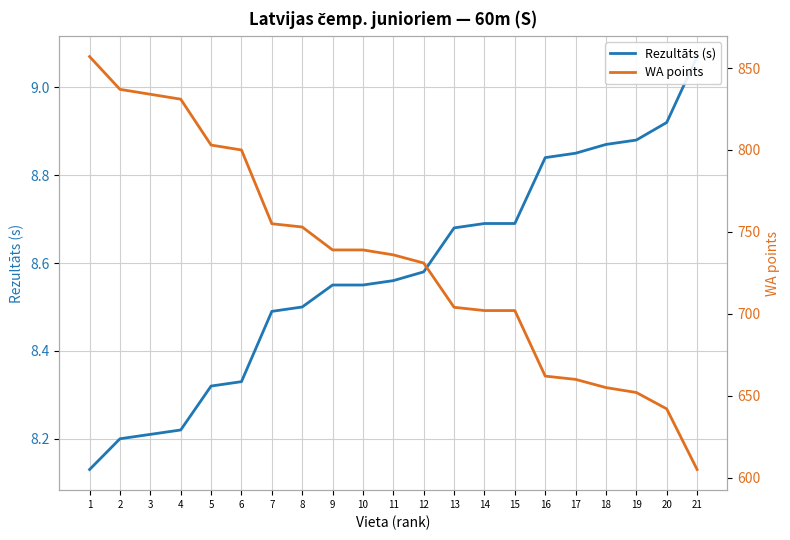

What is the sum of the Rezultāts (s) values at 10 and 12?

17.1